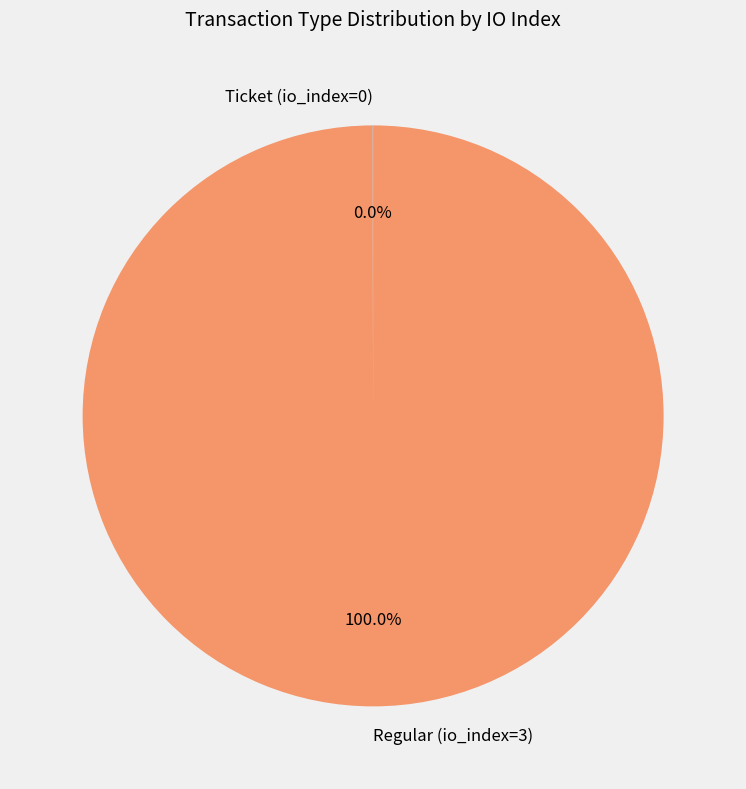

Is there a majority slice in this chart?

Yes